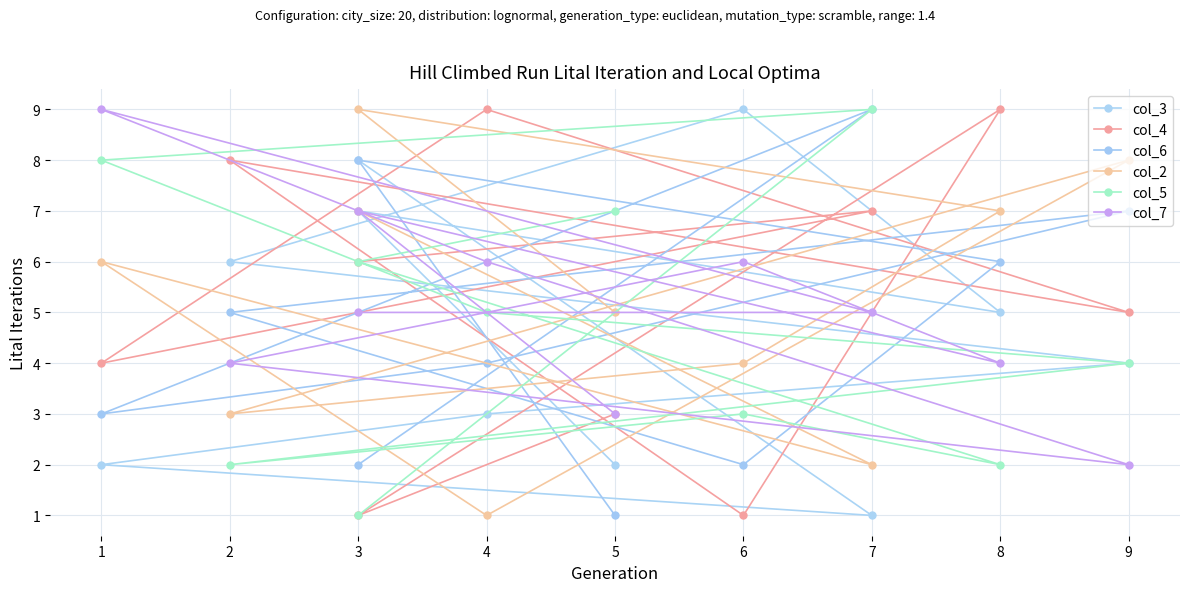

What are all the series names shown in the legend?

col_3, col_4, col_6, col_2, col_5, col_7